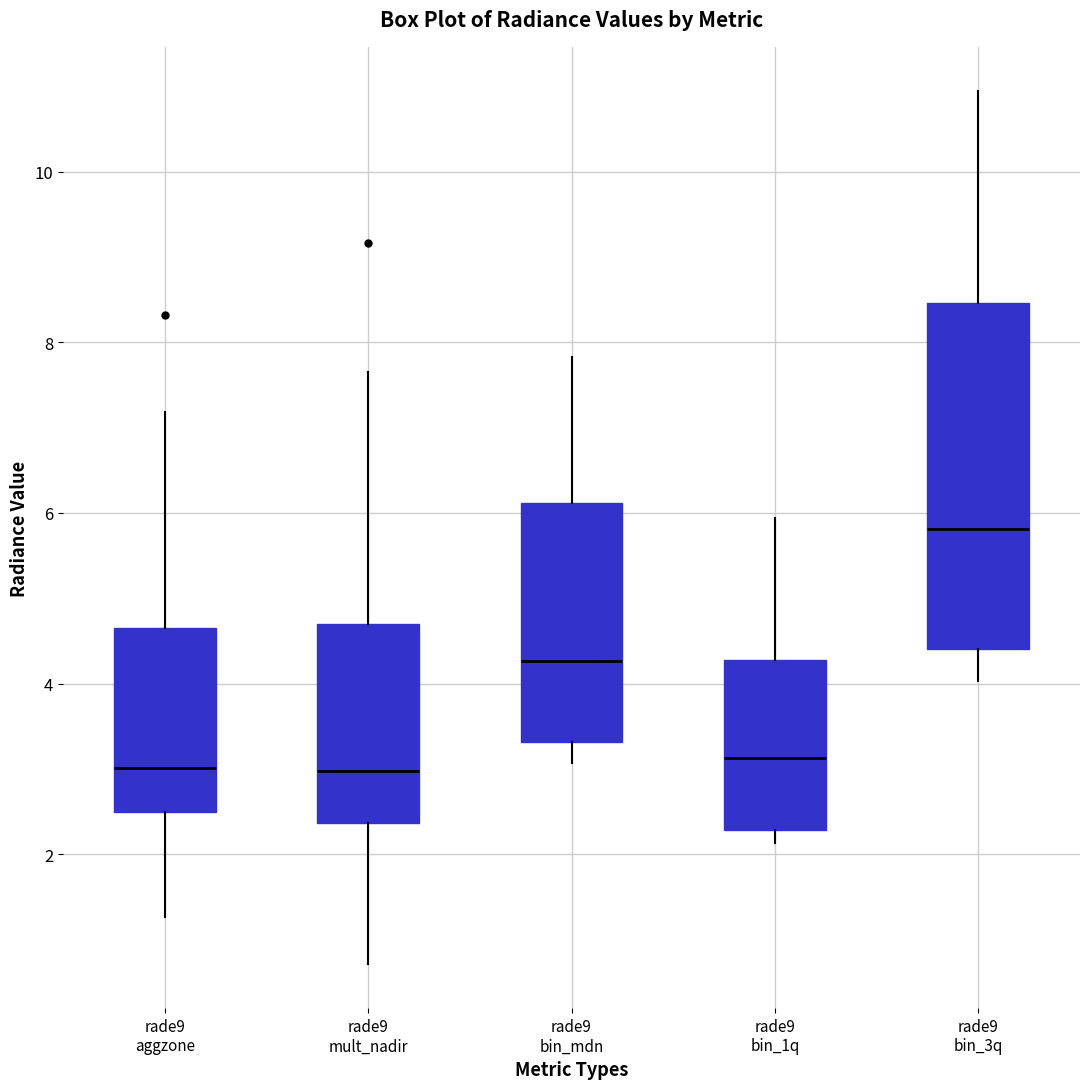

Which box has the highest median line?

rade9 bin_3q